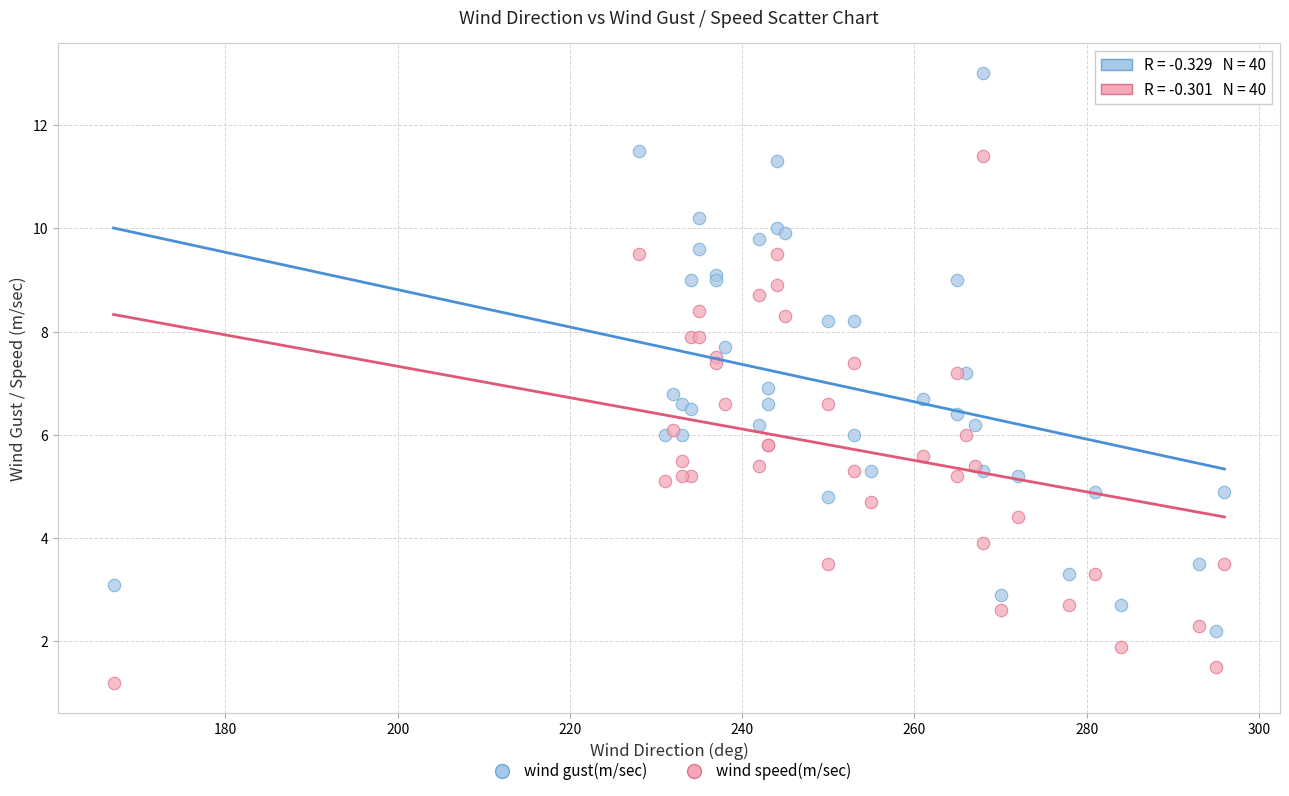

What is the X range (max minus min) for the scatter plot?

129.0